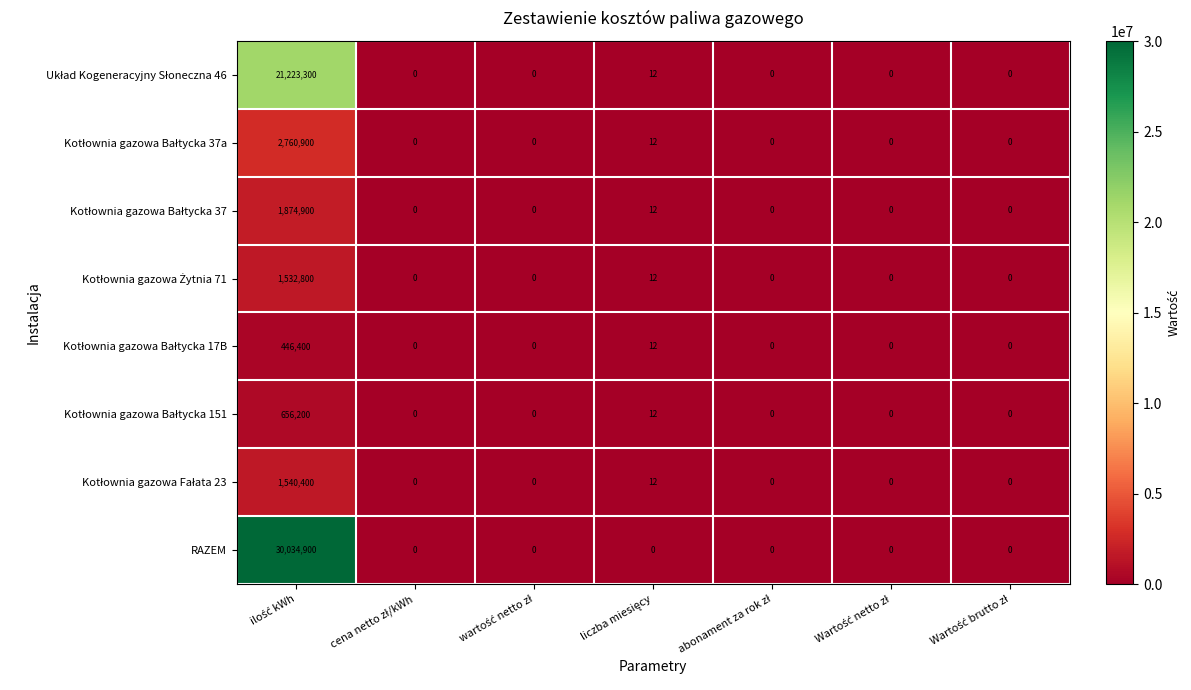

What is the highest value of the RAZEM series?

30034900